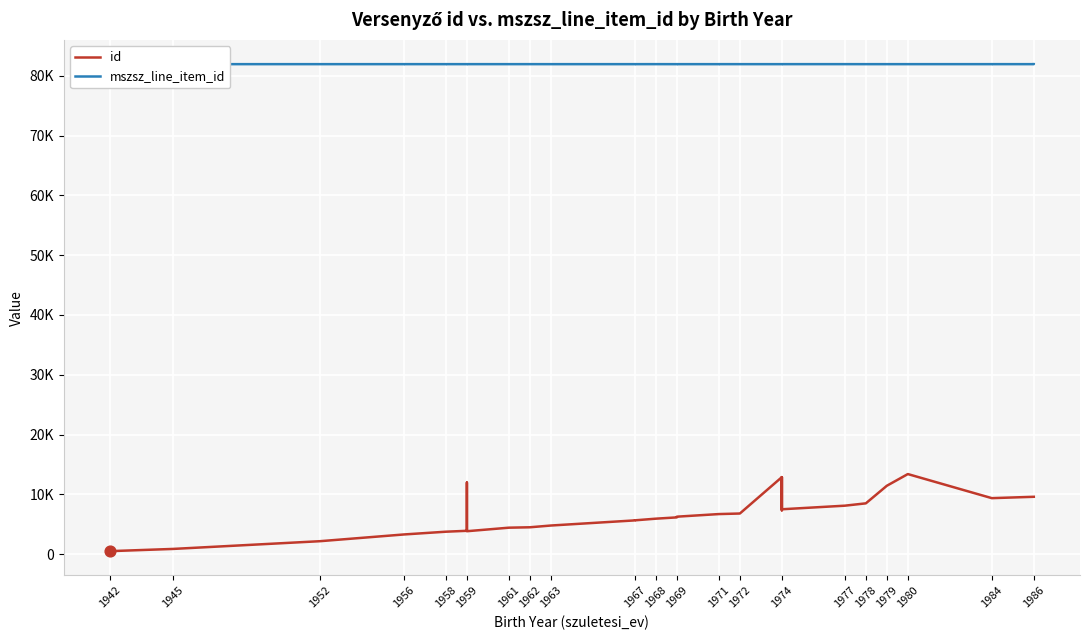

Which series contains the highest Y value?

mszsz_line_item_id